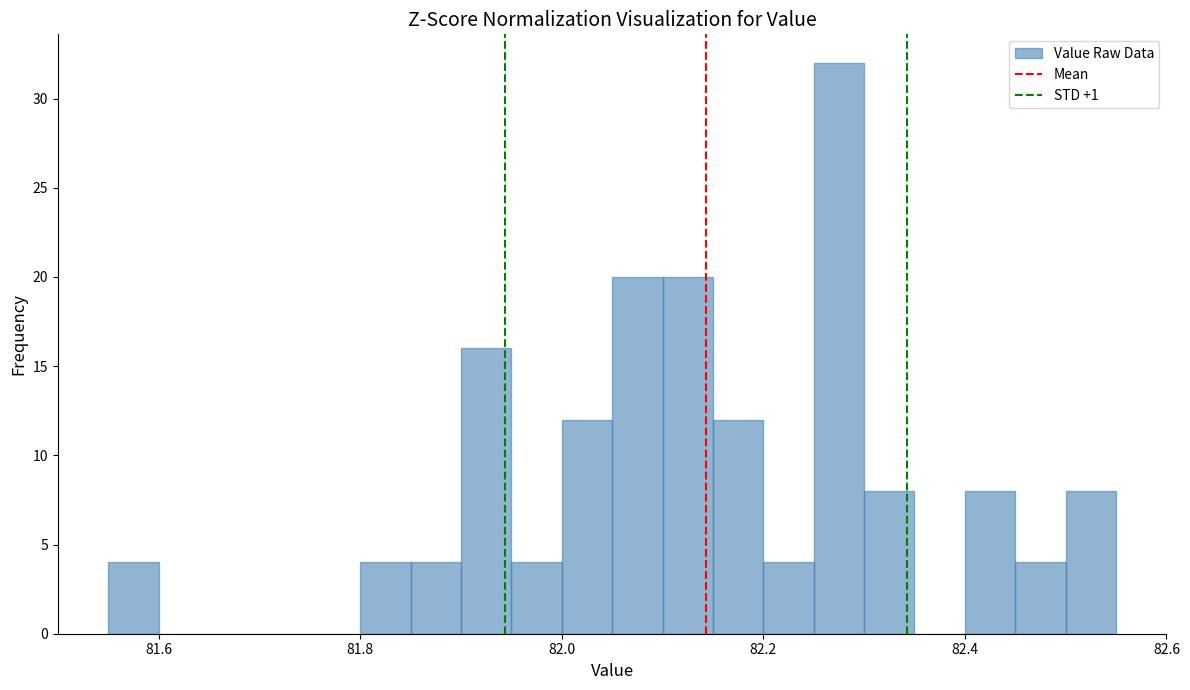

Read against the x-axis, roughly where is the centre of the tallest bar?

82.28